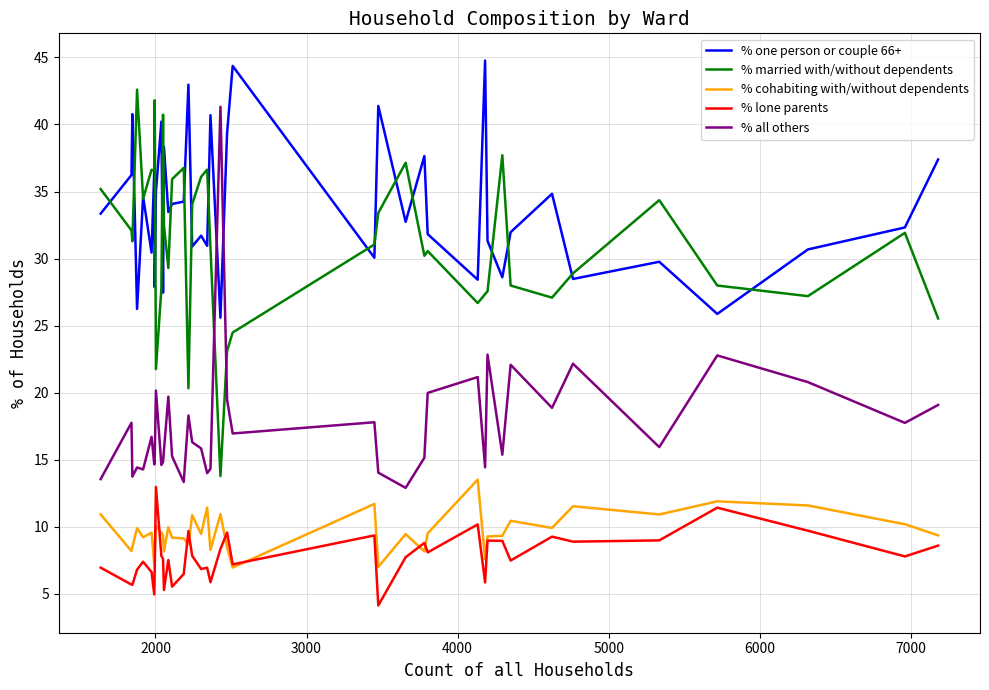

Which series has the largest total across all categories?

% one person or couple 66+